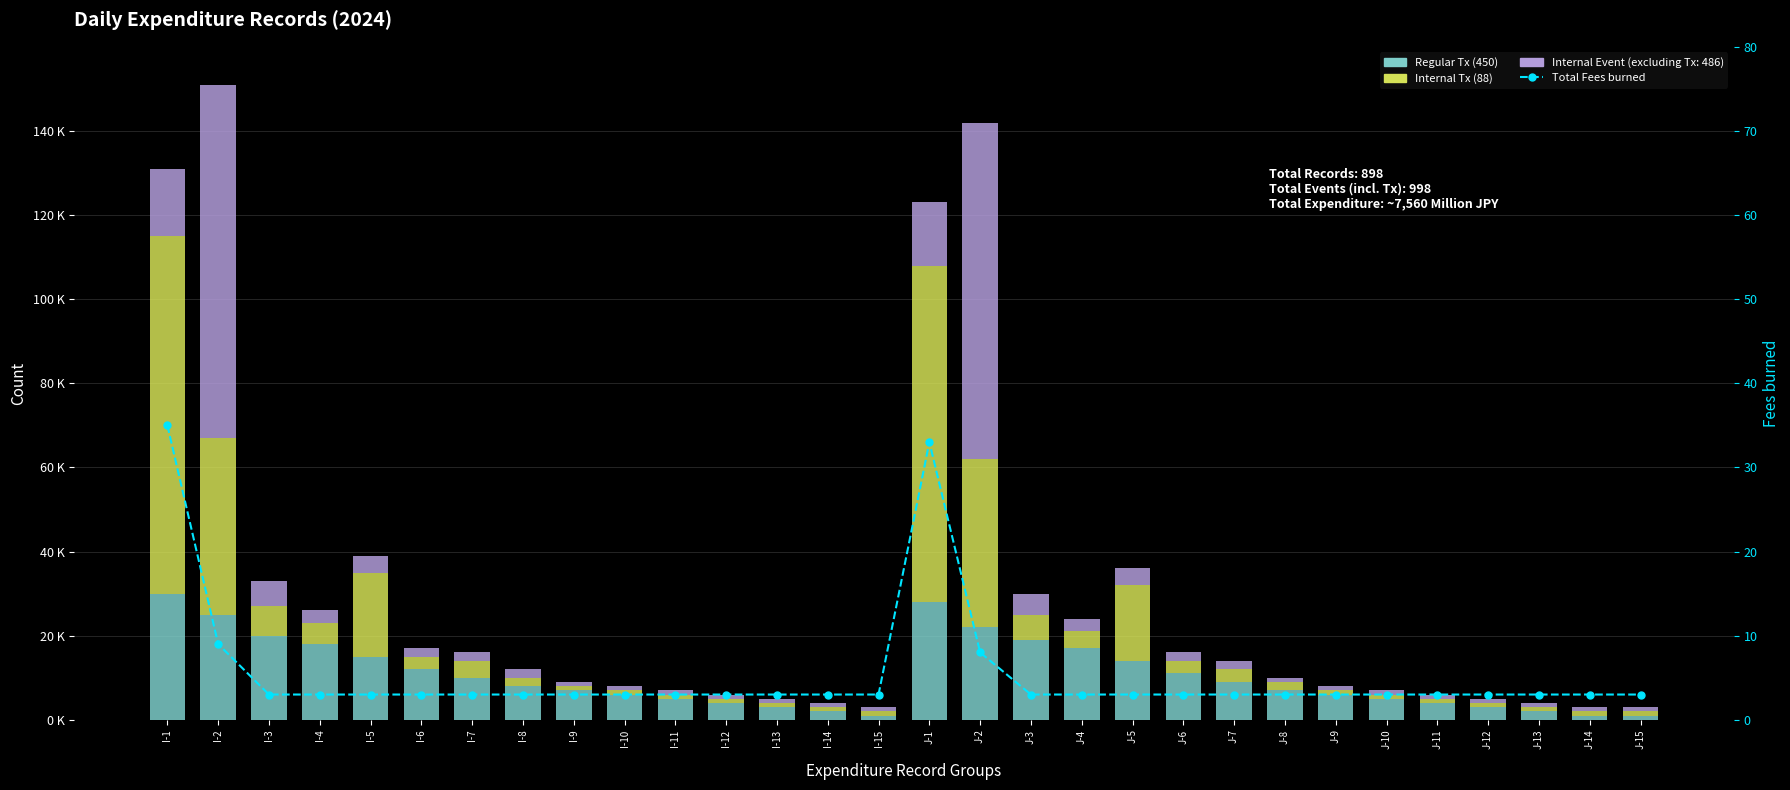

The value of Internal Tx (88) at I-1 is 33. True or false?

False